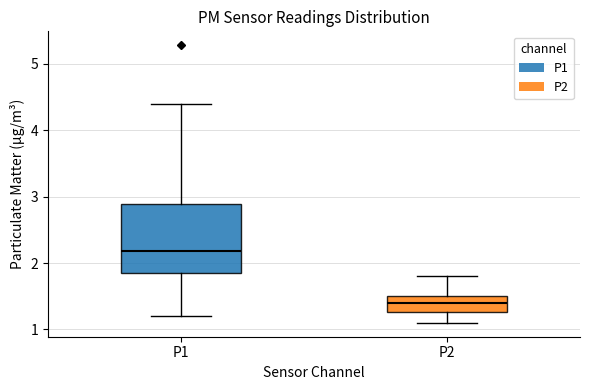

Comparing the boxes themselves (not the whiskers), which one is the tallest?

P1